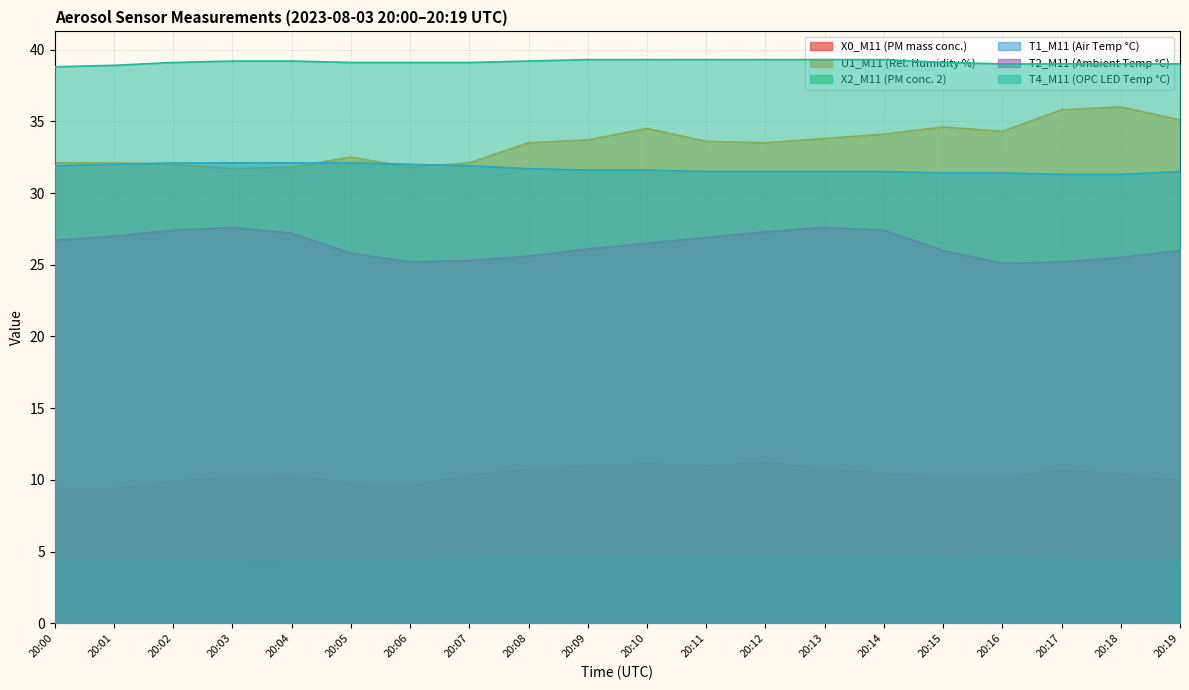

True or false: T1_M11 (Air Temp °C) has more than 0 points higher than both neighbors.

False